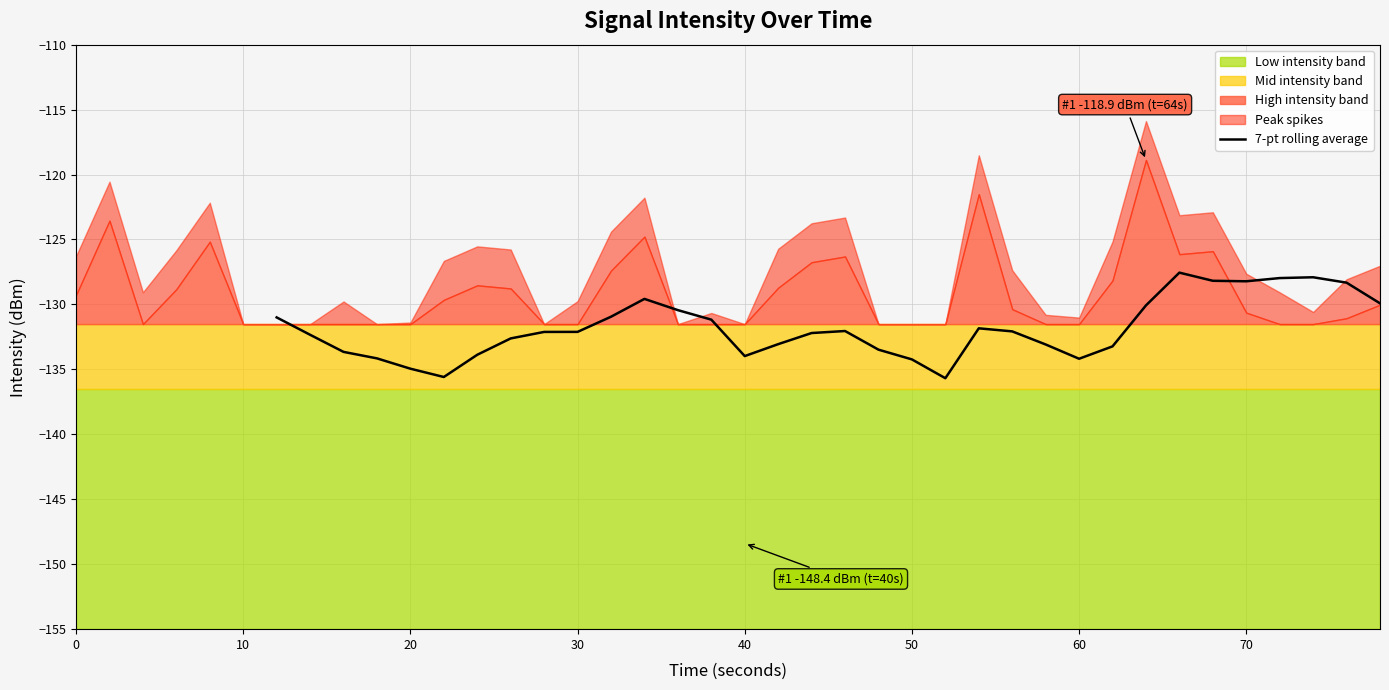

What is the lowest value of the 7-pt rolling average series?

-135.7